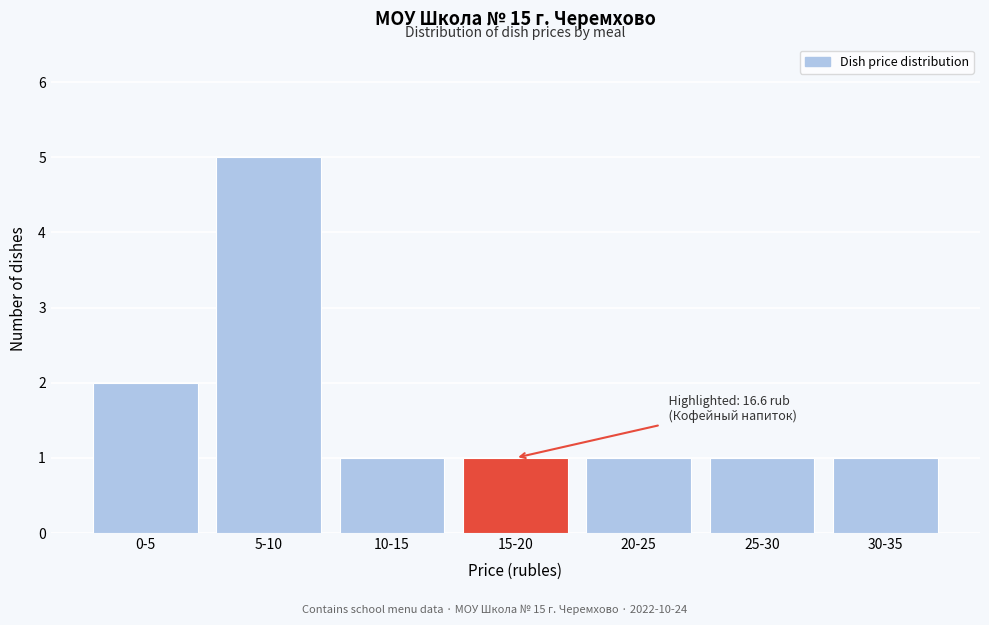

Reading right to left, list all the values displayed in this chart.

1	1	1	1	1	5	2